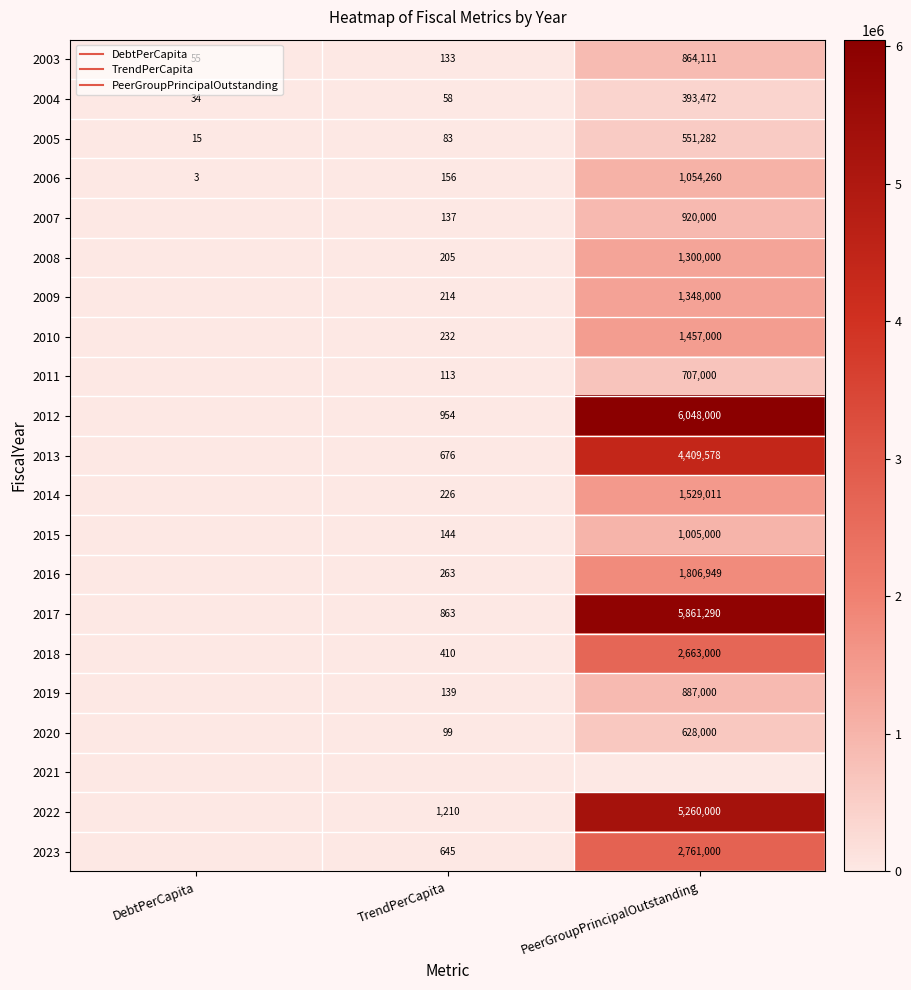

The 2011 series shows 48.6 at TrendPerCapita. True or false?

False